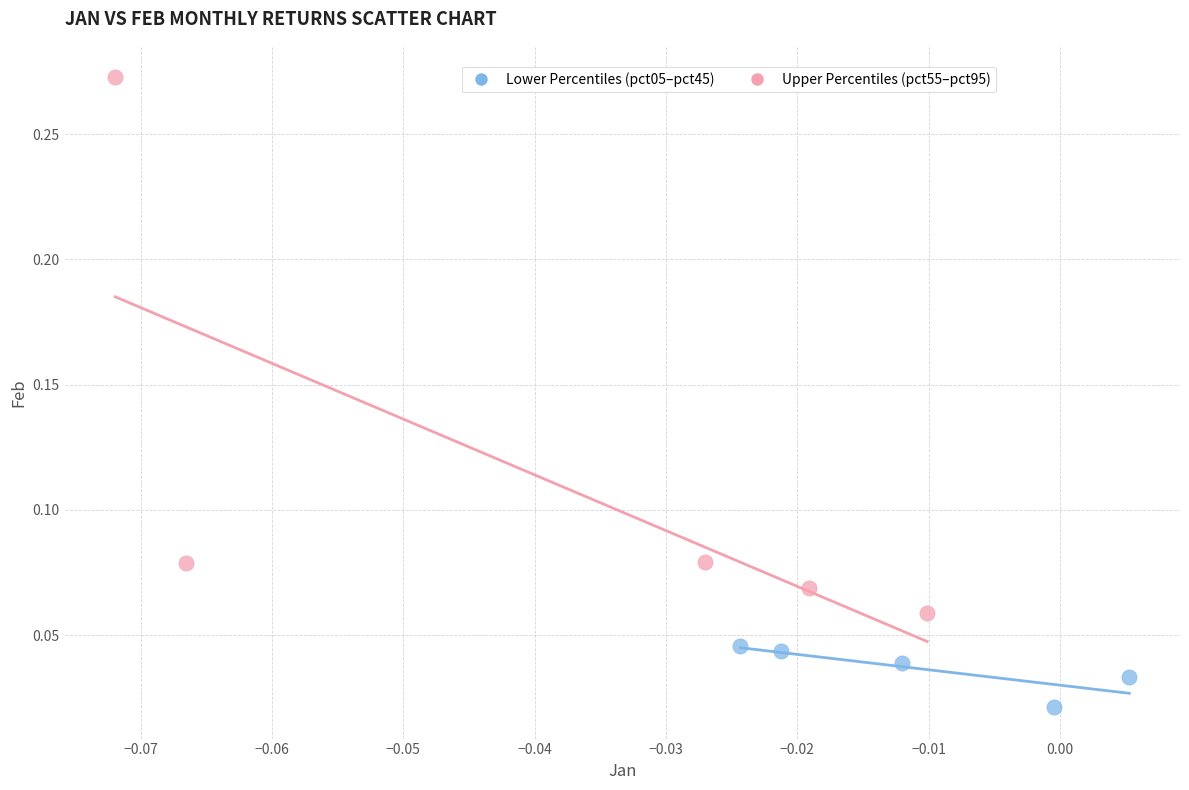

Which series contains the lowest Y value?

Lower Percentiles (pct05–pct45)